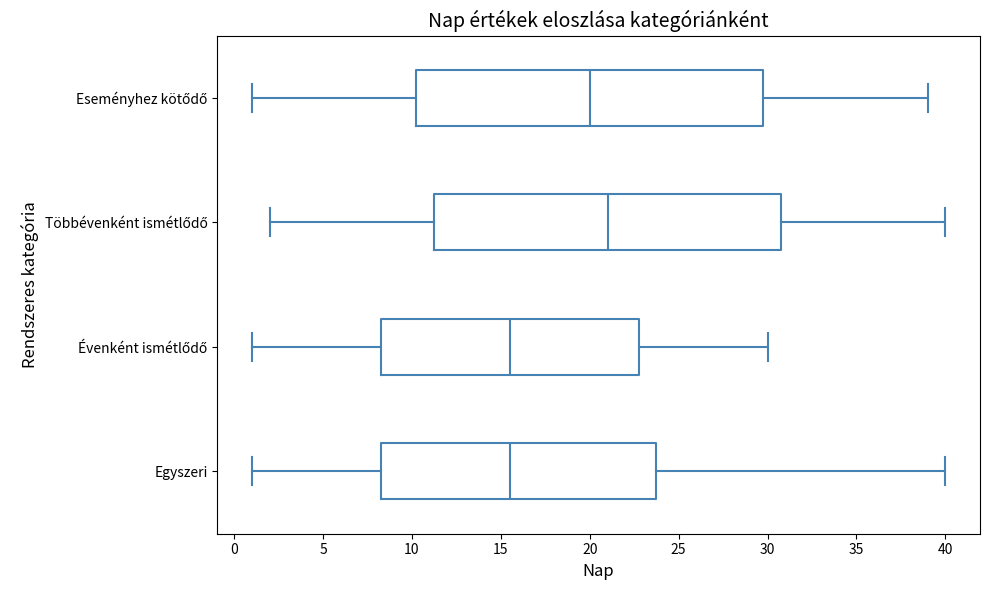

Where does the left whisker of the box for Többévenként ismétlődő end on the x-axis? The values are not printed on the chart, so give them approximately, as read against the axis.

2.0